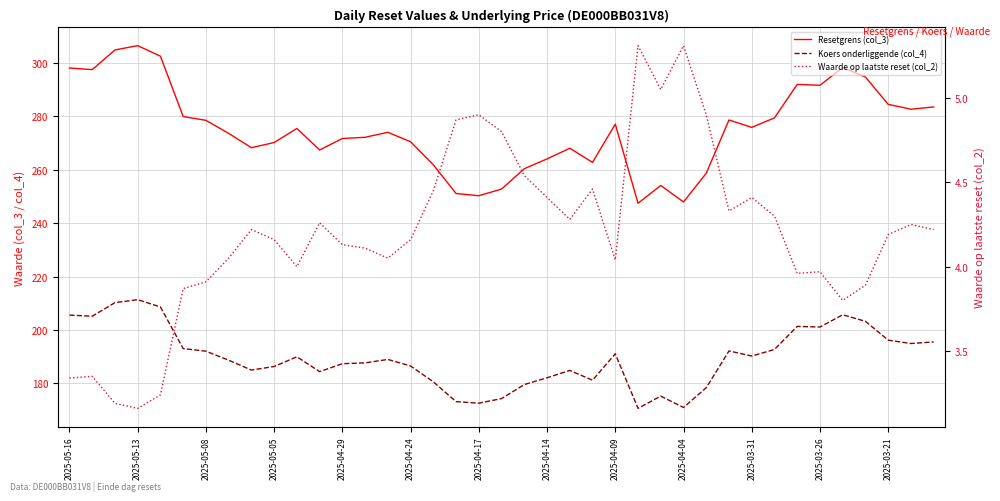

Does the chart display data point markers on the line(s)?

No